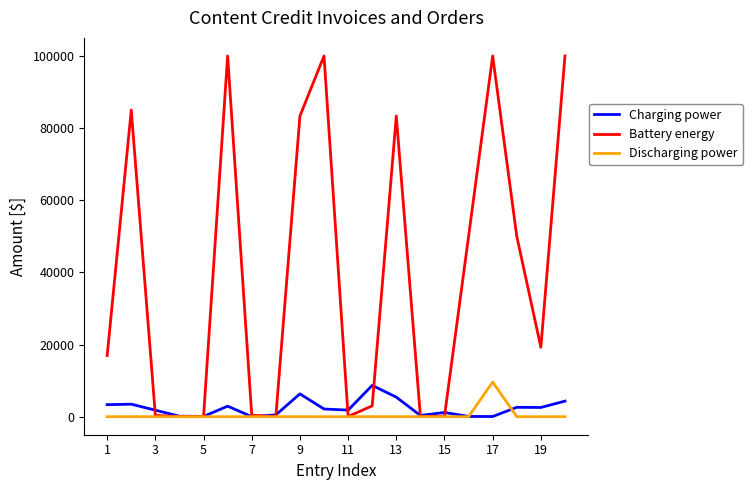

What is the difference between the maximum and minimum values in the Battery energy series?

99992.0